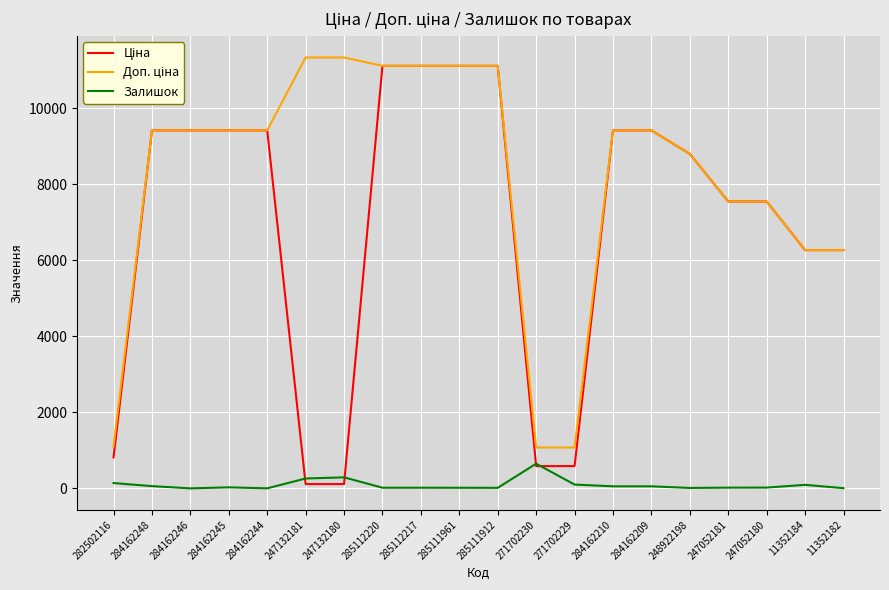

Does the chart display data point markers on the line(s)?

No